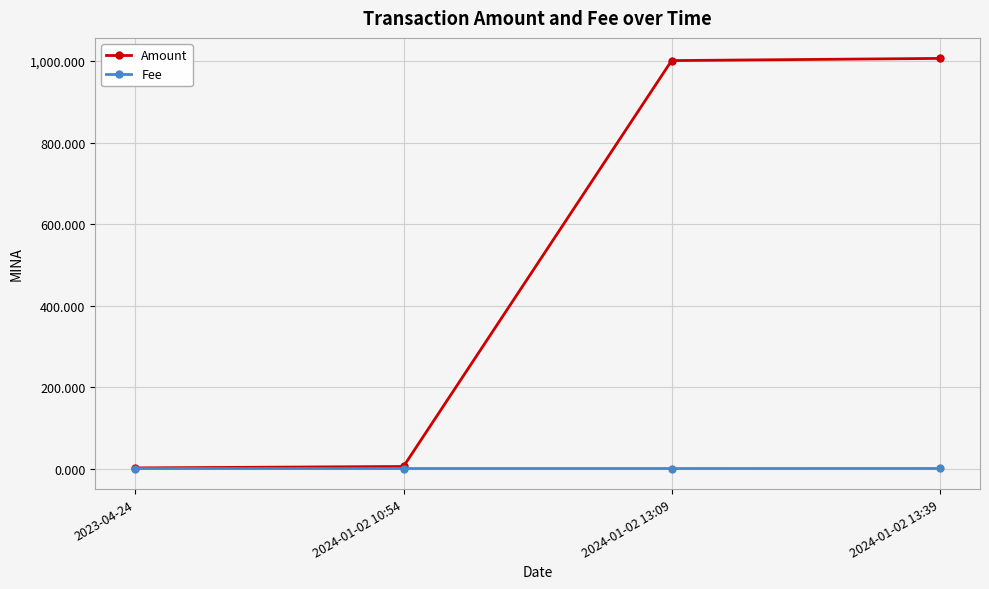

How many data points in Amount are less than 1001?

2